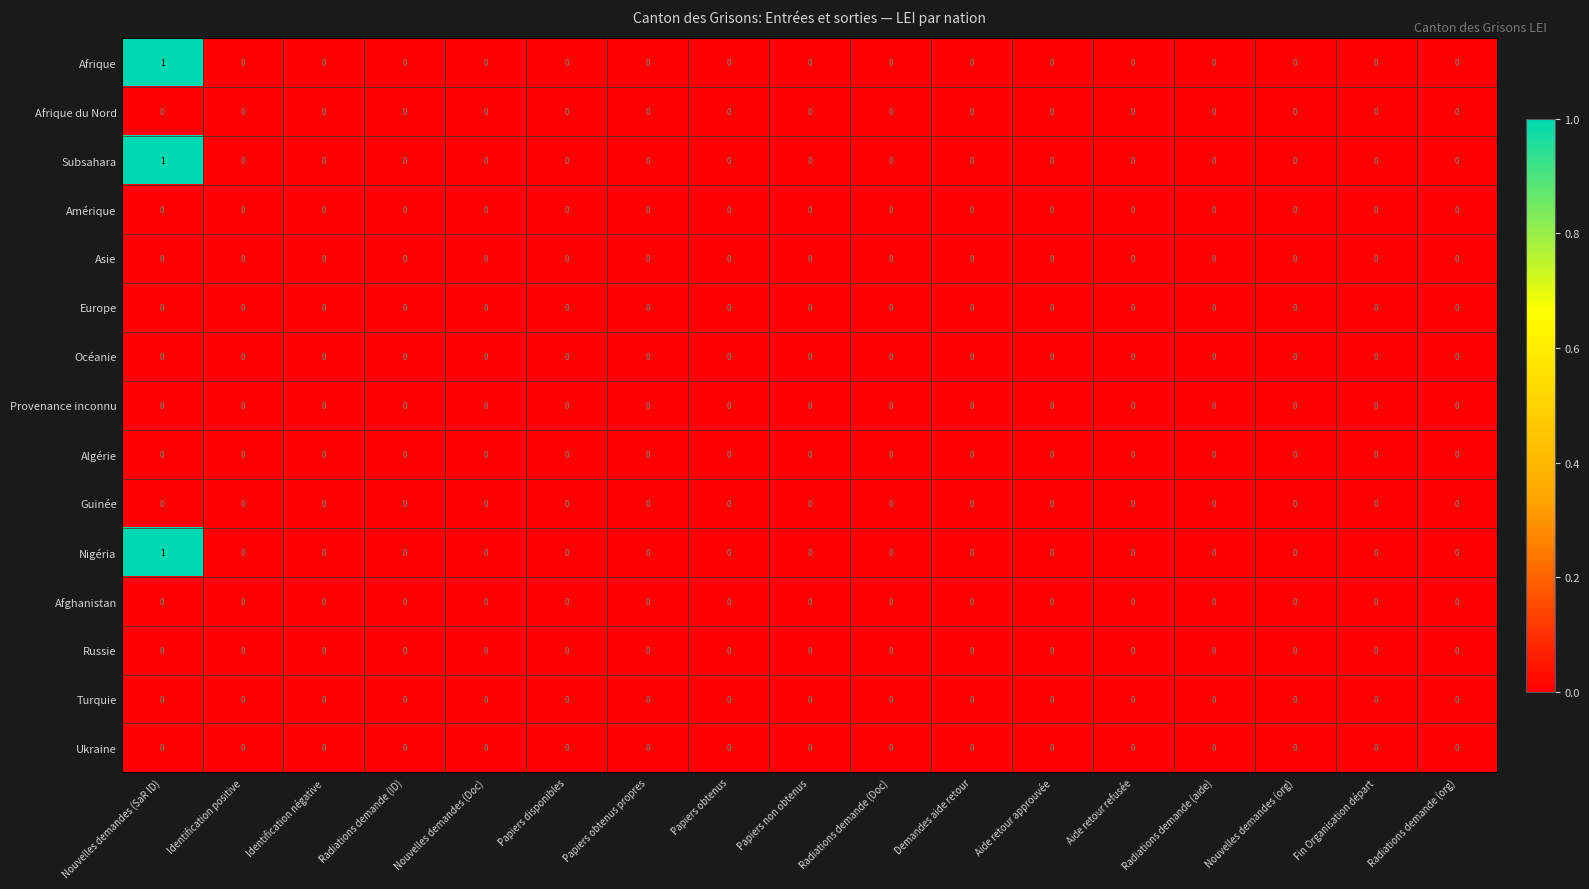

At which category is the sum across all series the highest?

Nouvelles demandes (SaR ID)